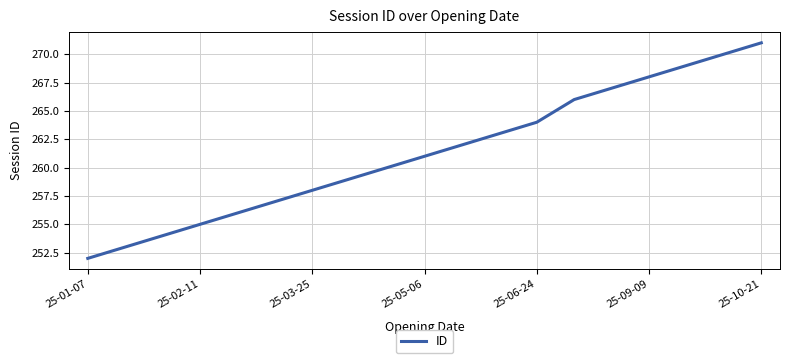

What is the difference between the maximum and minimum values?

19